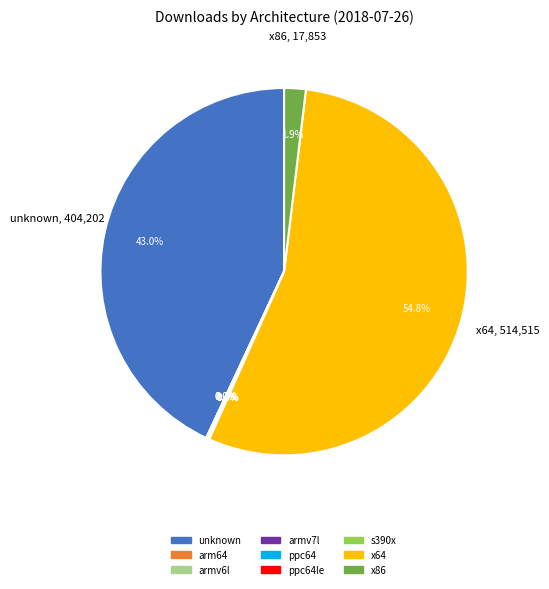

Is there a majority slice in this chart?

Yes